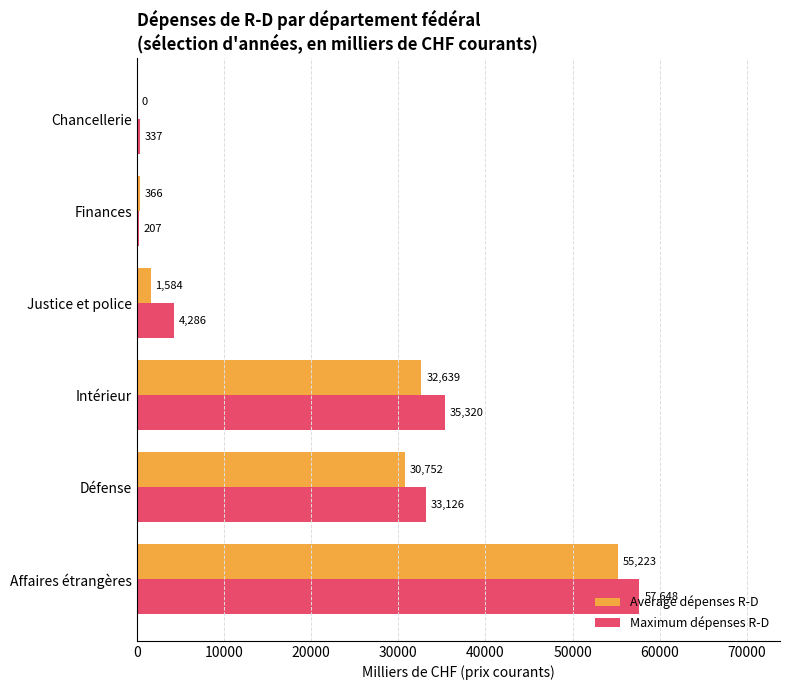

Which category has the highest value across all series?

Affaires étrangères